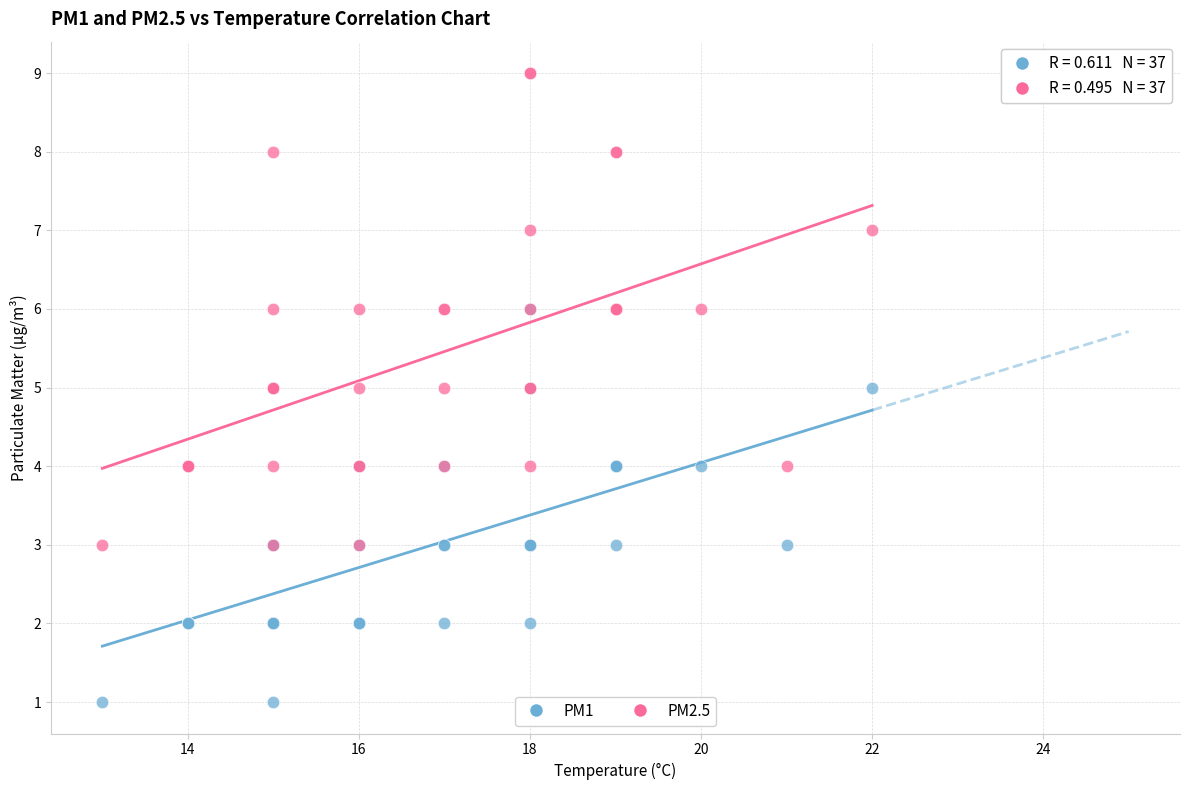

What are all the series names shown in the legend?

PM1, PM2.5